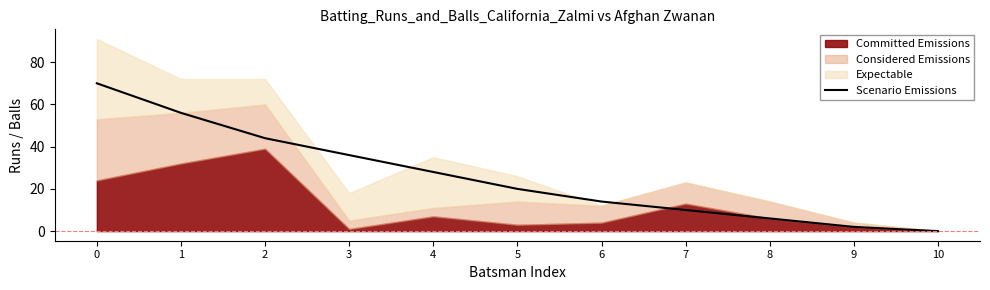

True or false: Scenario Emissions has a value of 6 at 8.

True